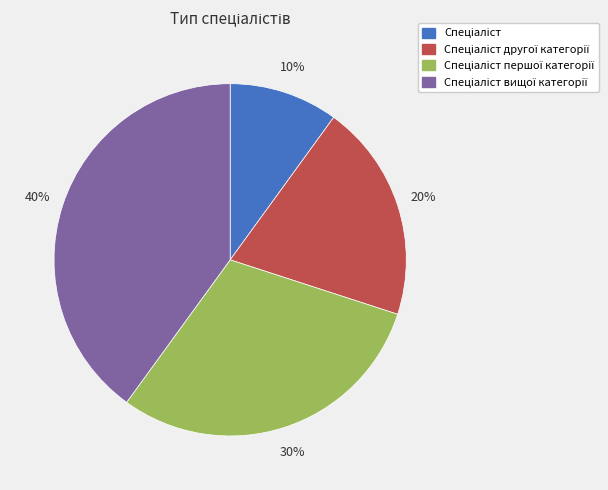

To the nearest percent, what is the average slice percentage?

25%